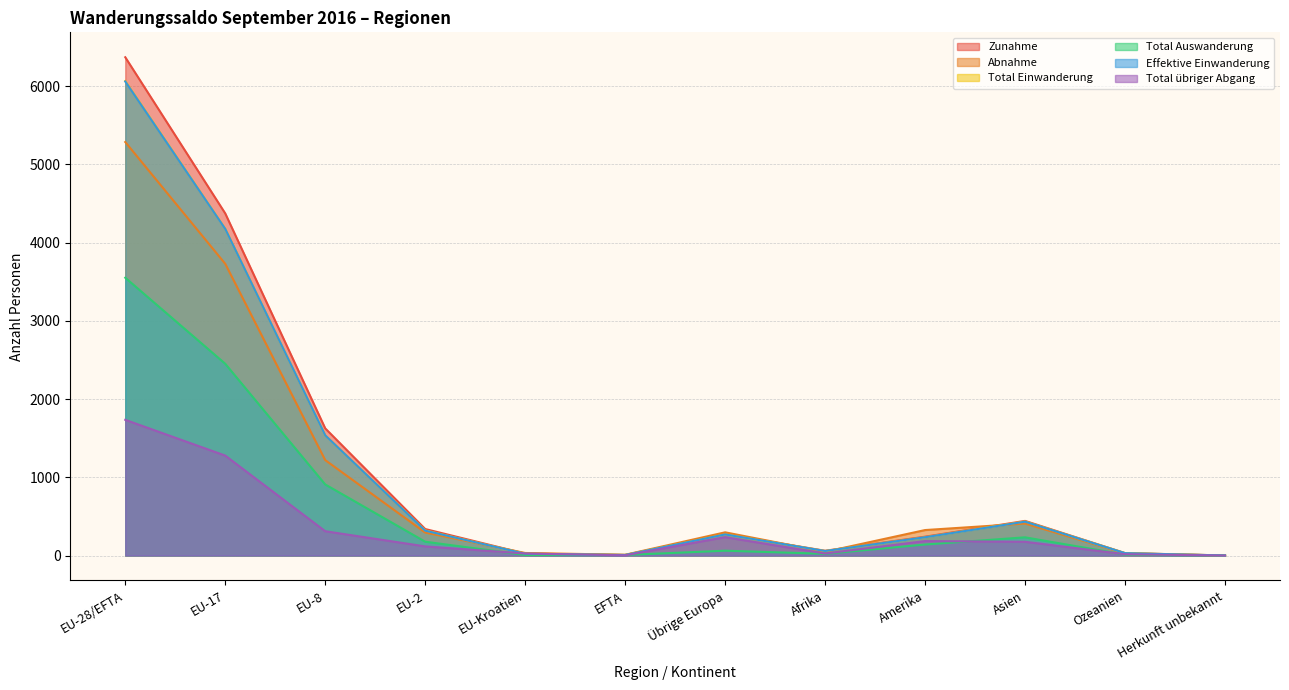

What is the value of the Total übriger Abgang point at the 8th from the left?

26